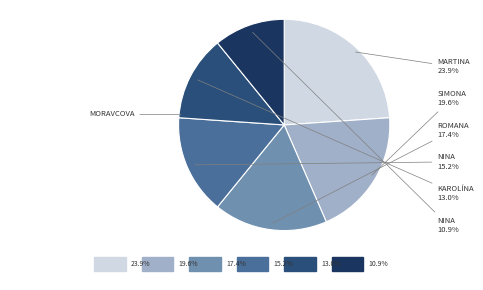

Rank the categories by value from highest to lowest.

Moravcova Martina, Dugová Simona, Libichová Romana, Teplanská Nina, Velikova Karolína, Pipíšková Nina